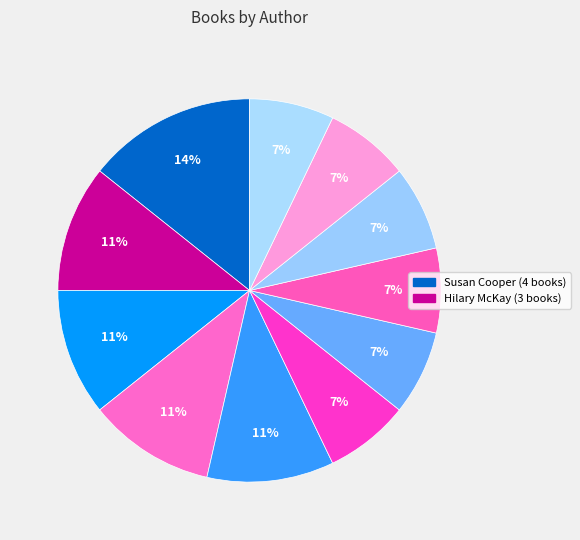

How many segments does this pie chart have?

11